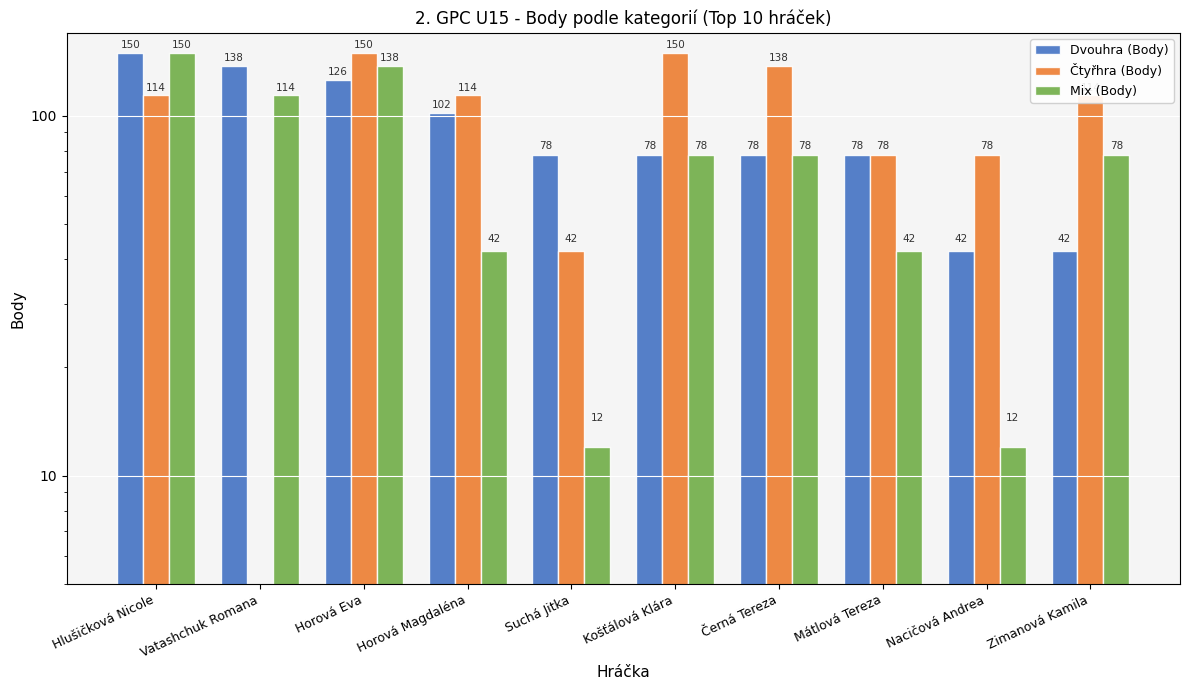

What is the difference between the second highest and minimum values in the Mix (Body) series?

126